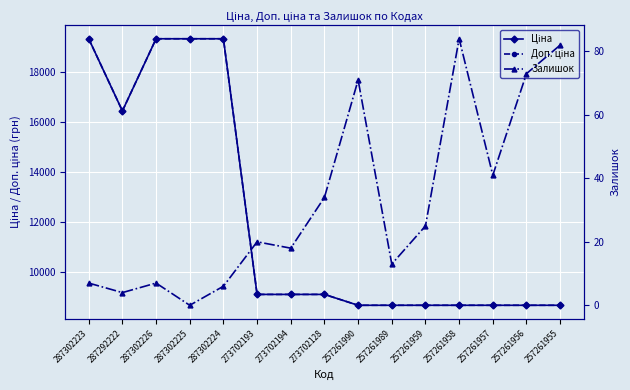

What is the difference between the maximum and minimum values in the Доп. ціна series?

10686.9